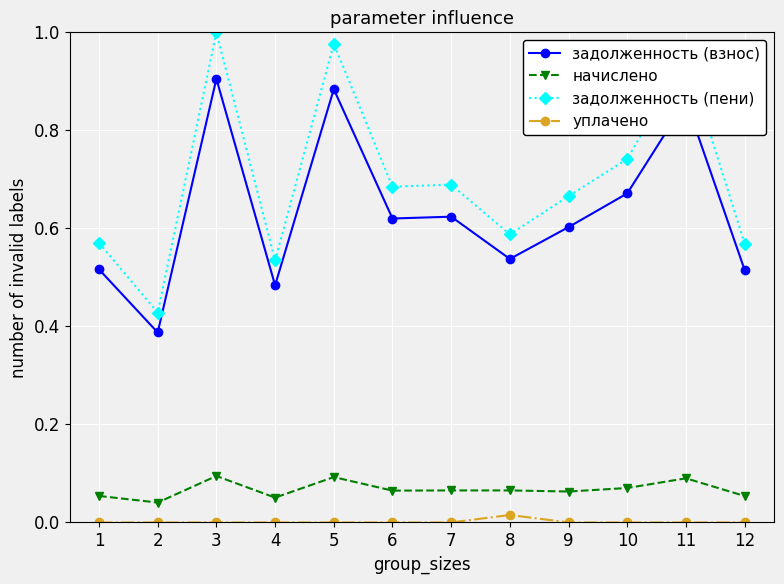

Which series has the largest range (max minus min)?

задолженность (пени)